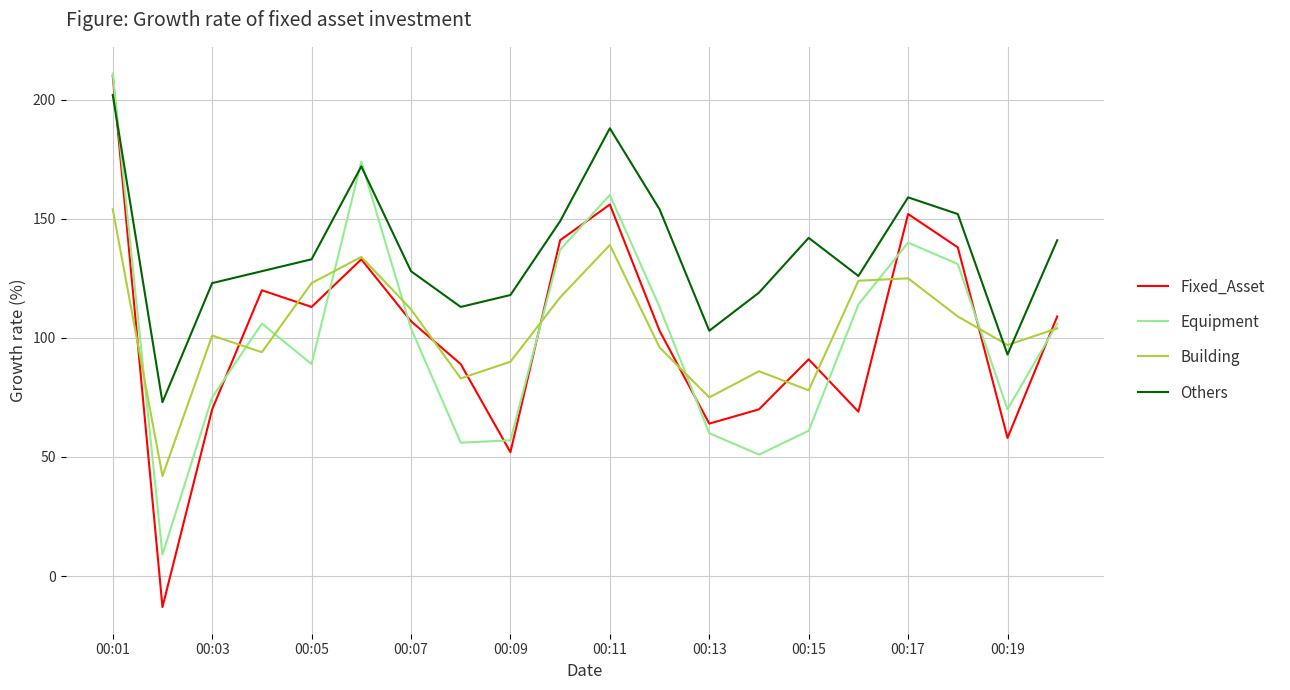

What is the minimum value shown in the chart?

-13